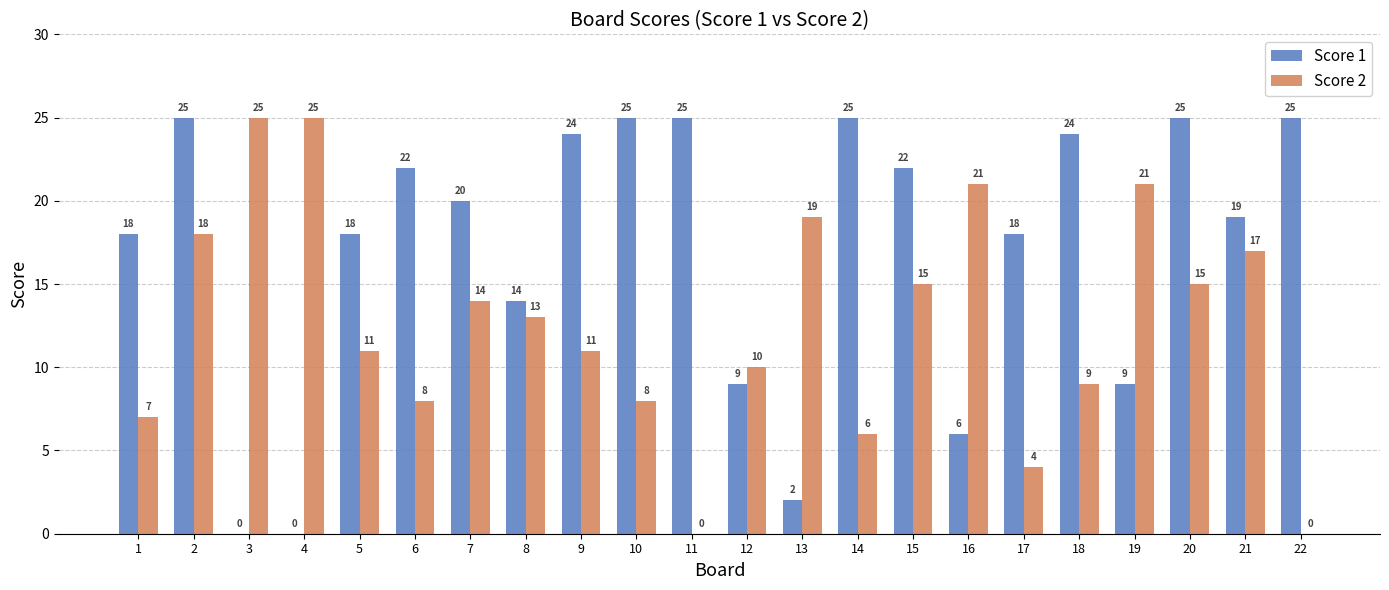

How many groups of bars are there?

22